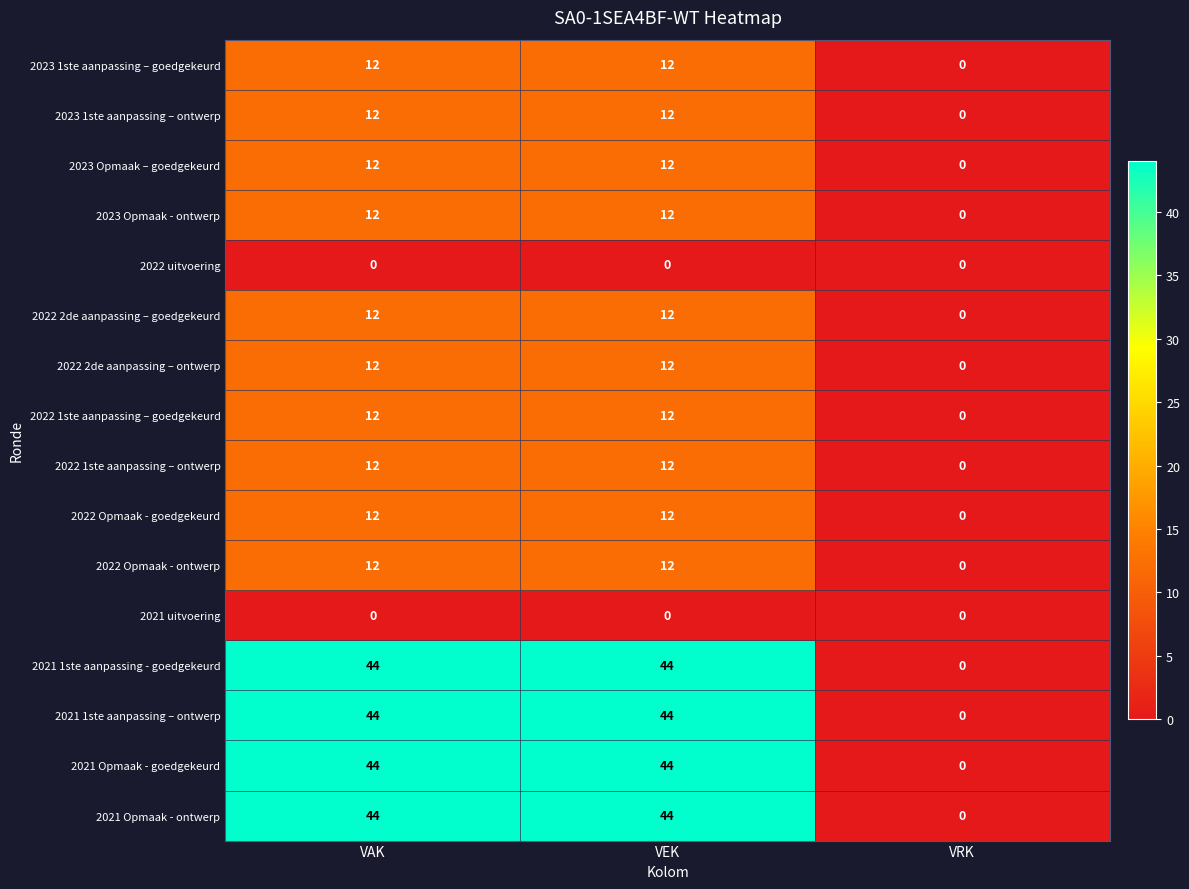

What is the spread (max minus min) of values at VAK?

44